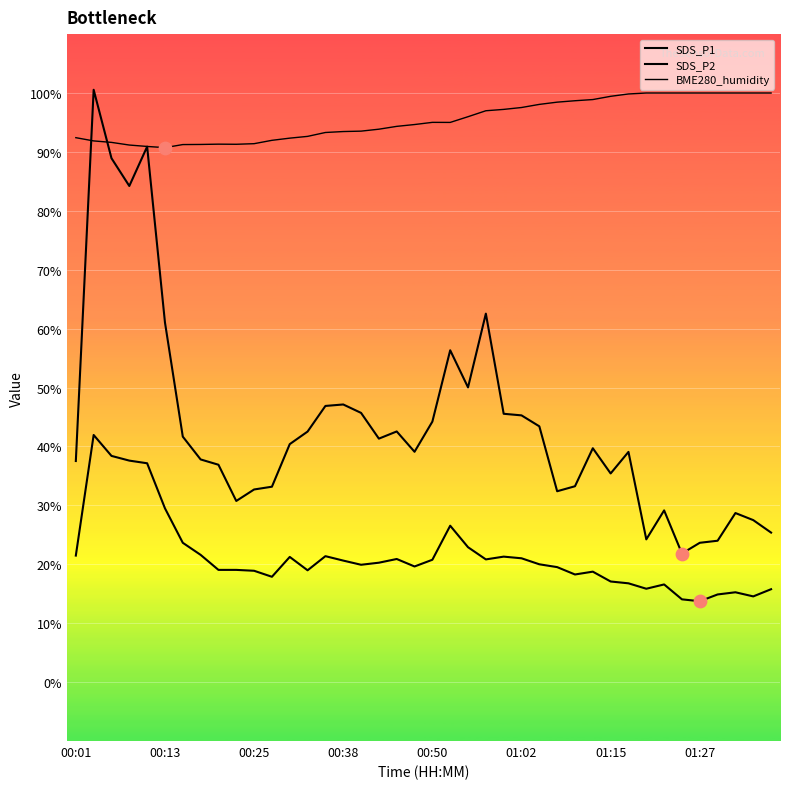

Does the chart have visible grid lines?

Yes